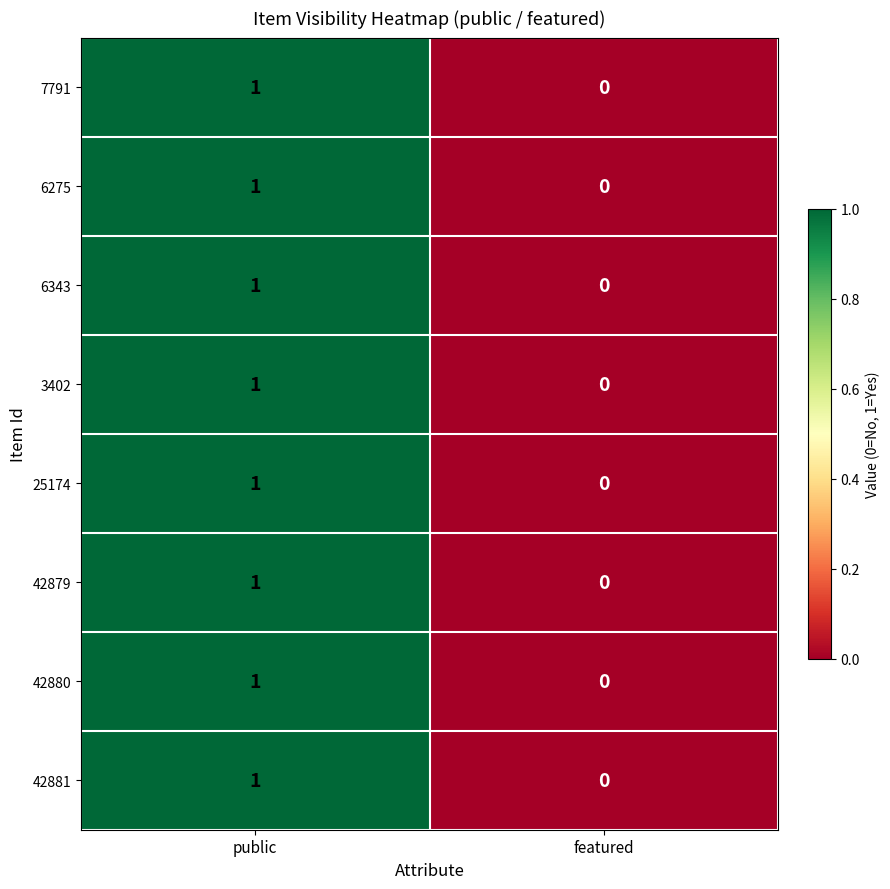

At which category is the sum across all series the highest?

public